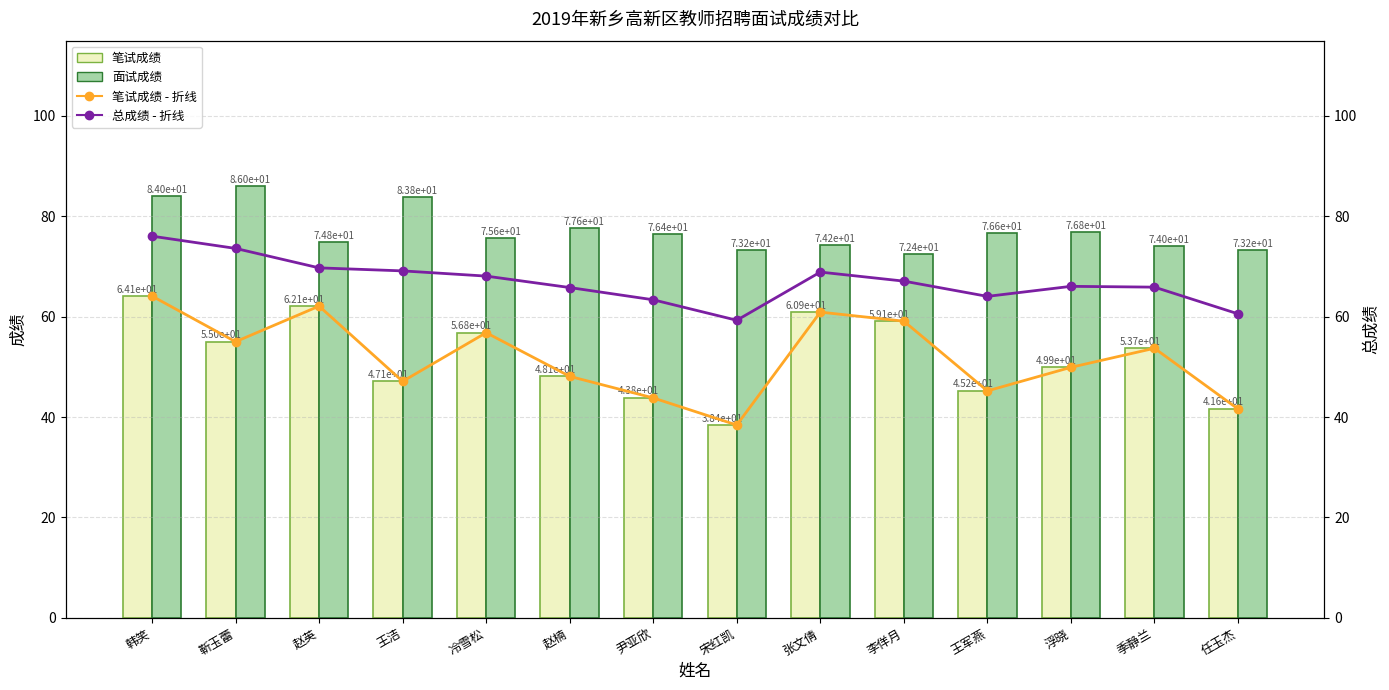

Which series changed the most between 王军燕 and 季静兰?

笔试成绩